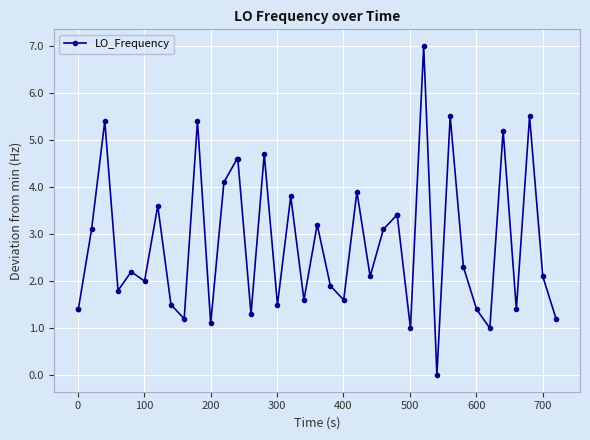

What is the difference between the second highest and minimum values?

5.5